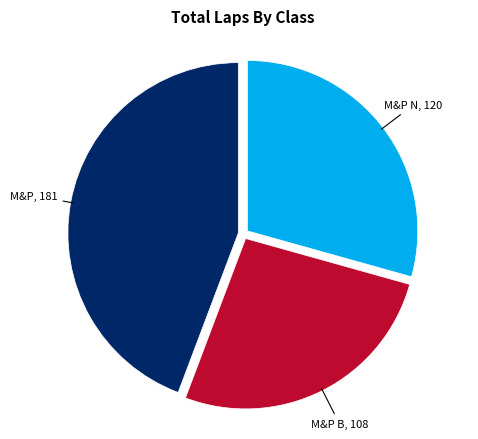

Is there a majority slice in this chart?

No